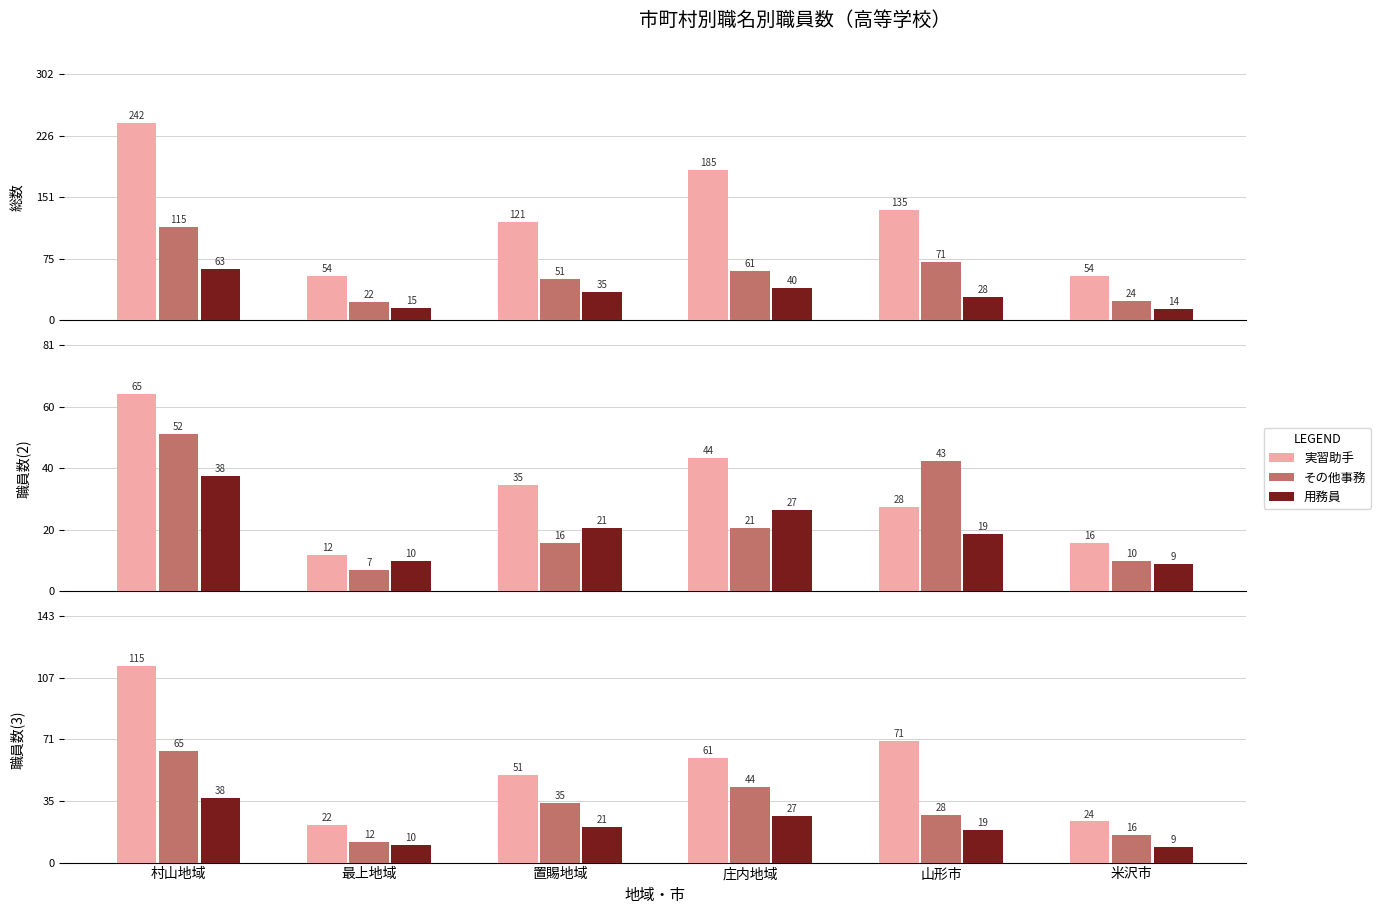

The 主事・主事補等 series shows 102 at 村山地域. True or false?

False